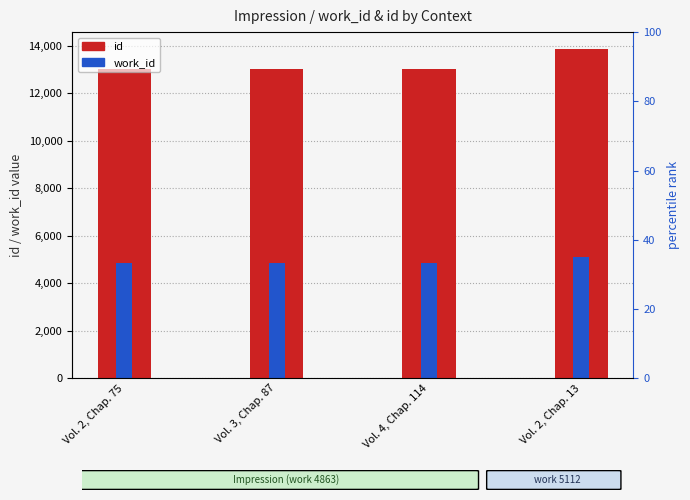

How many groups of bars are there?

4